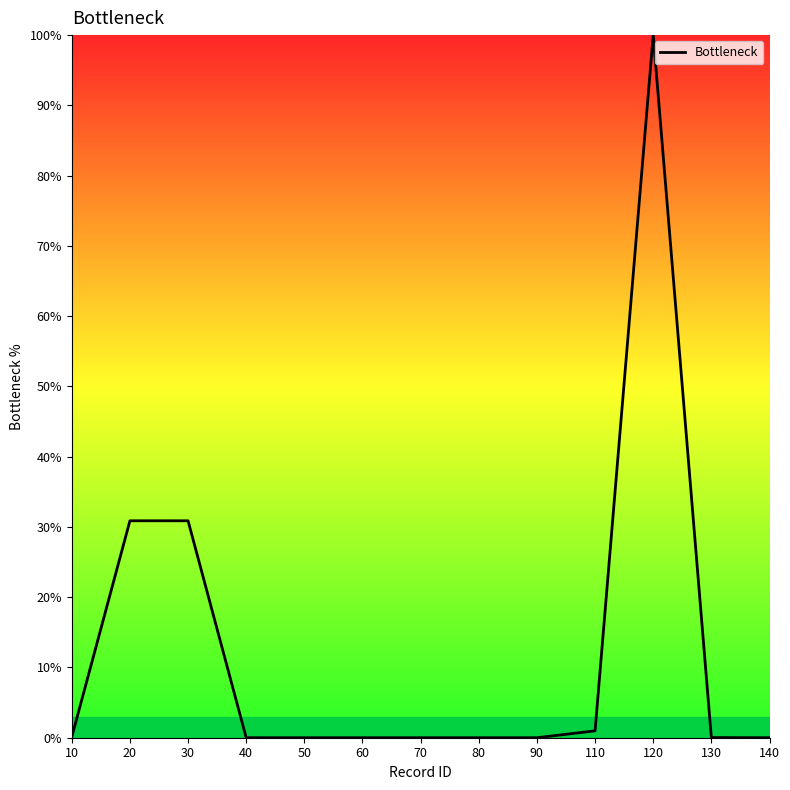

What is the change in value from 20 to 70?

-30.9